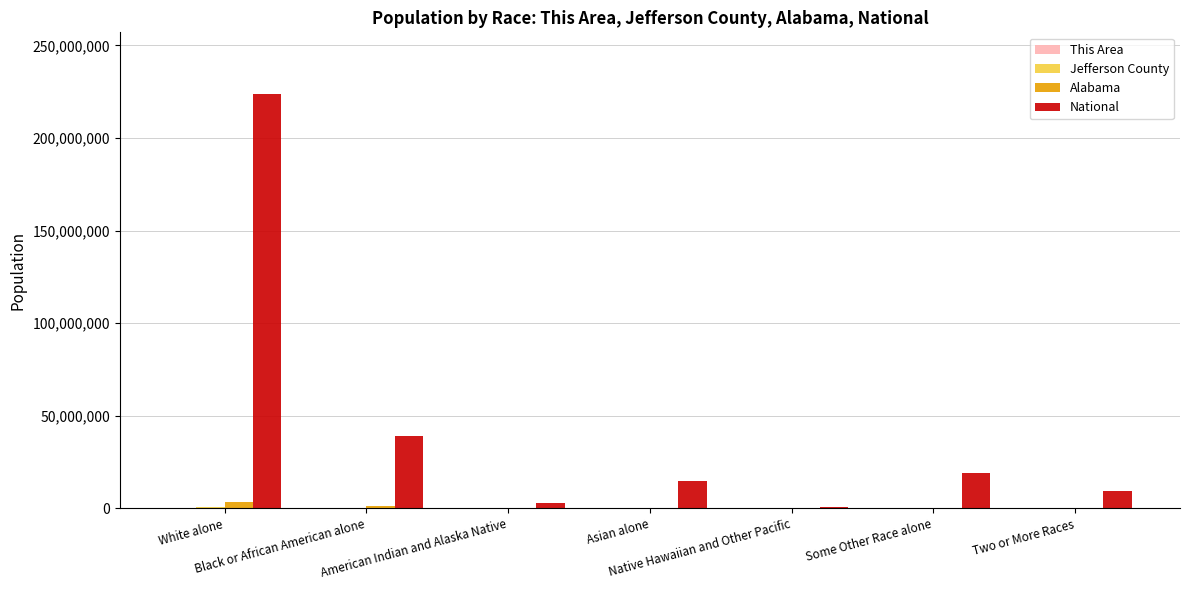

Which series has the largest total across all categories?

National